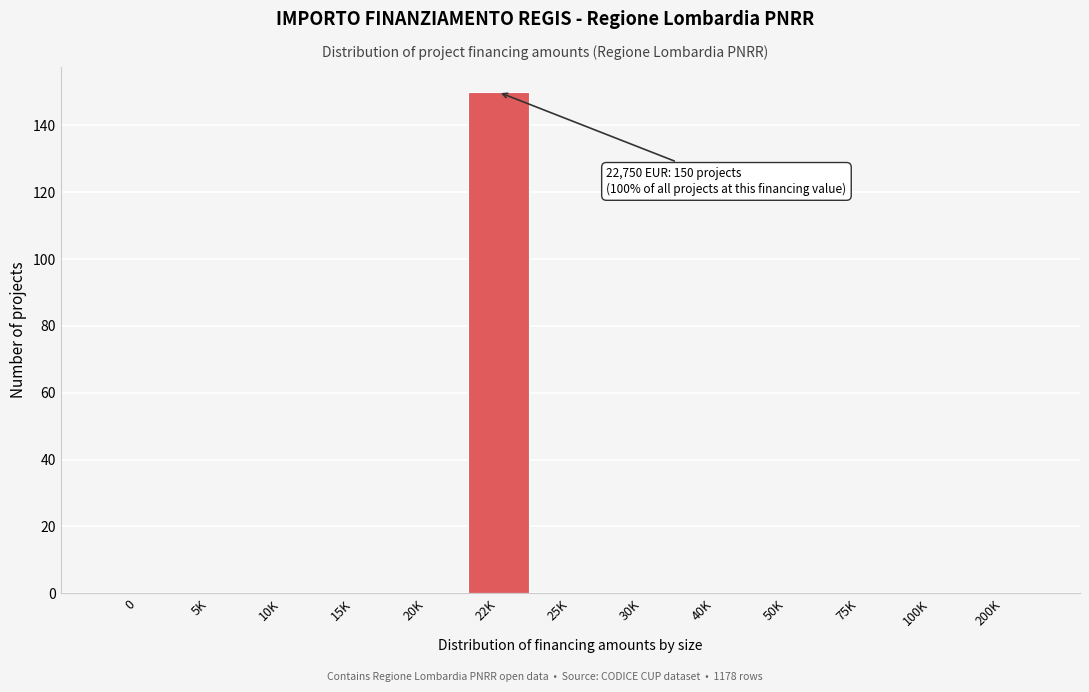

Reading left to right, transcribe all the data shown in this chart.

0=0	5K=0	10K=0	15K=0	20K=0	22K=150	25K=0	30K=0	40K=0	50K=0	75K=0	100K=0	200K=0